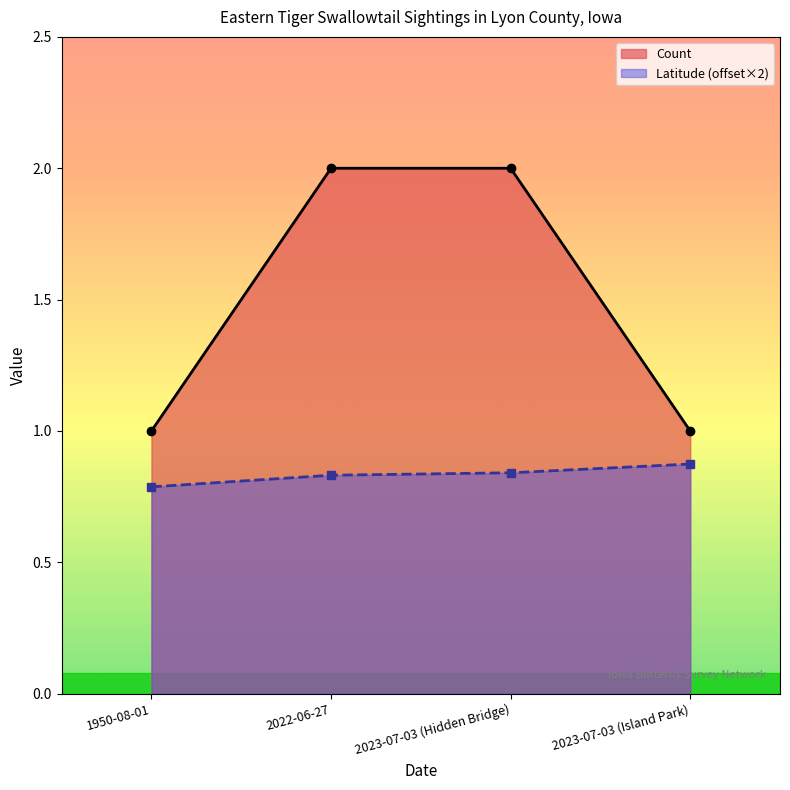

What is the approximate value of Count at 1950-08-01?

1.0